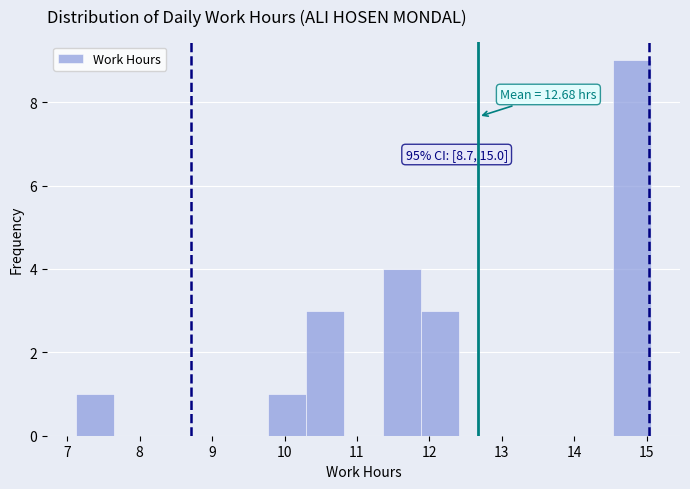

Which range on the x-axis has the tallest bar?

14.5 to 15.1